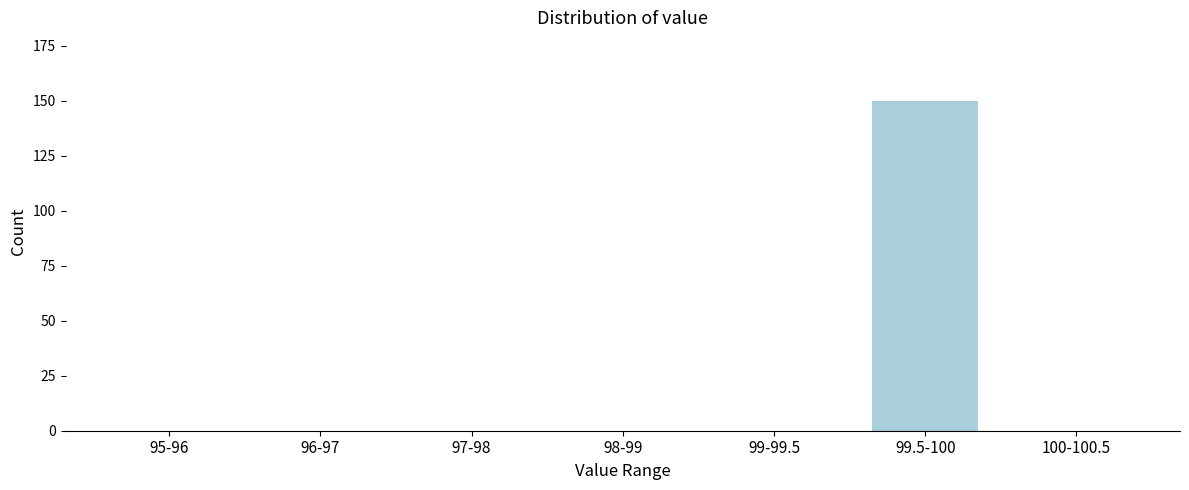

Reading left to right, transcribe all the data shown in this chart.

95-96=0	96-97=0	97-98=0	98-99=0	99-99.5=0	99.5-100=150	100-100.5=0